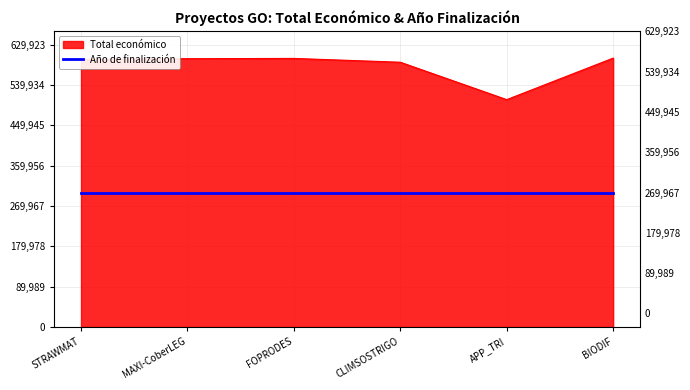

How many lines are shown in the chart?

1